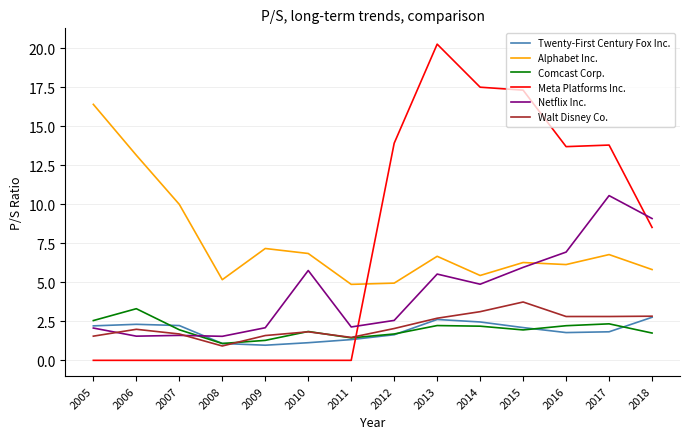

What is the total value across all series at 2016?

33.6